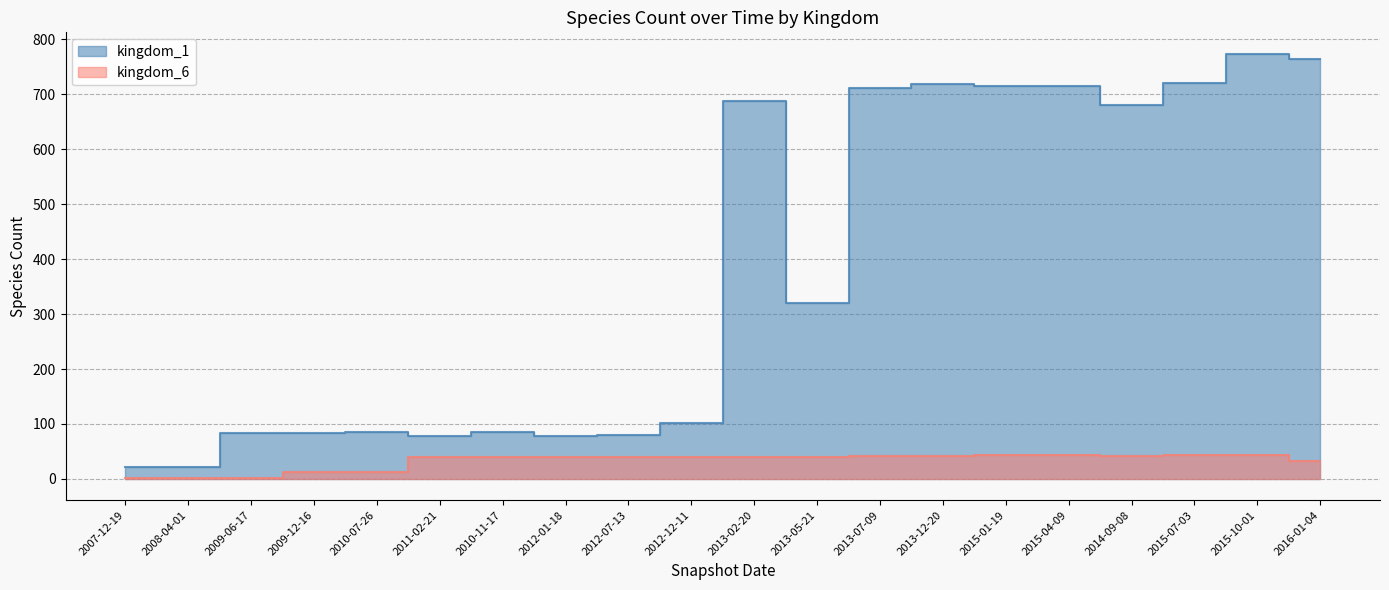

How many lines are shown in the chart?

2